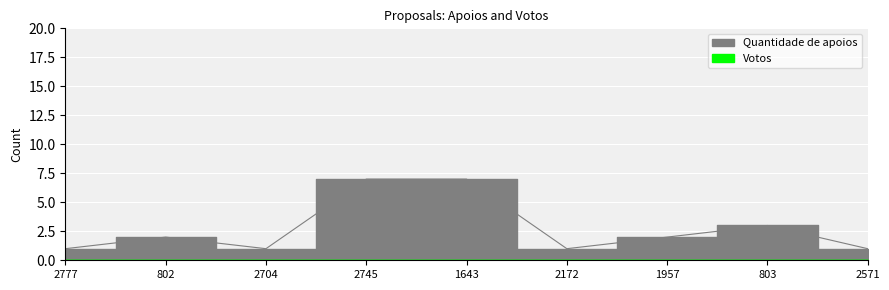

What is the label of the 5th point from the left?

1643